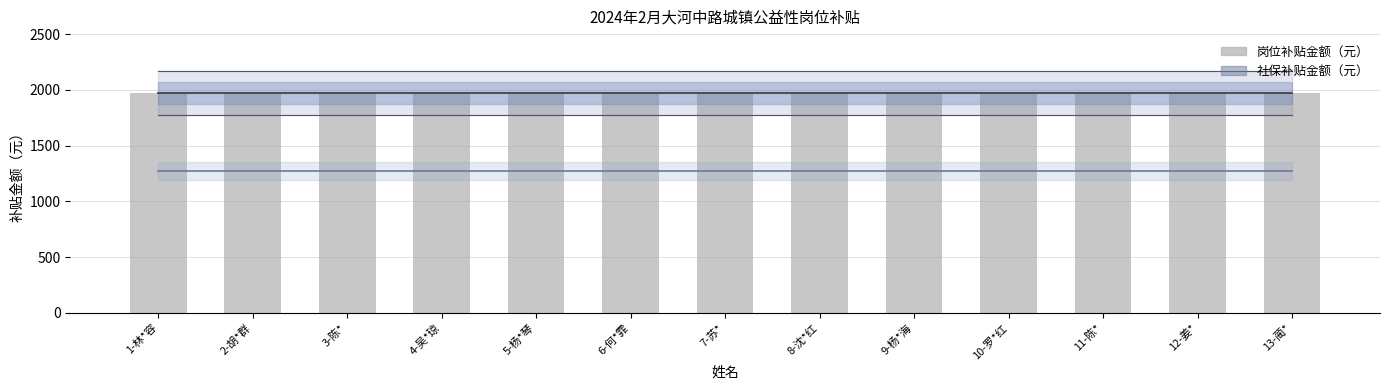

What is the smallest value displayed?

1270.9